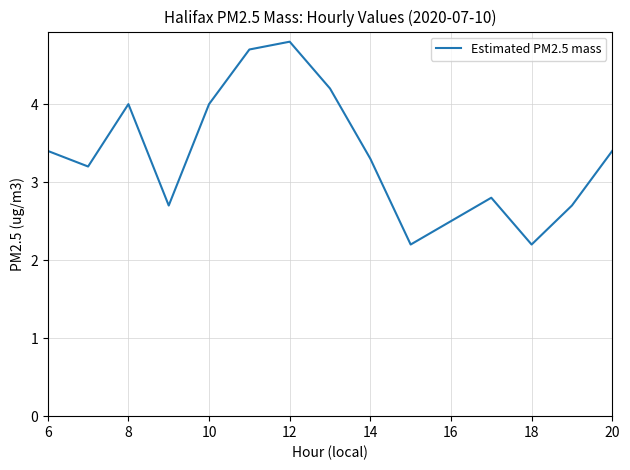

What is the maximum value shown in the chart?

4.8